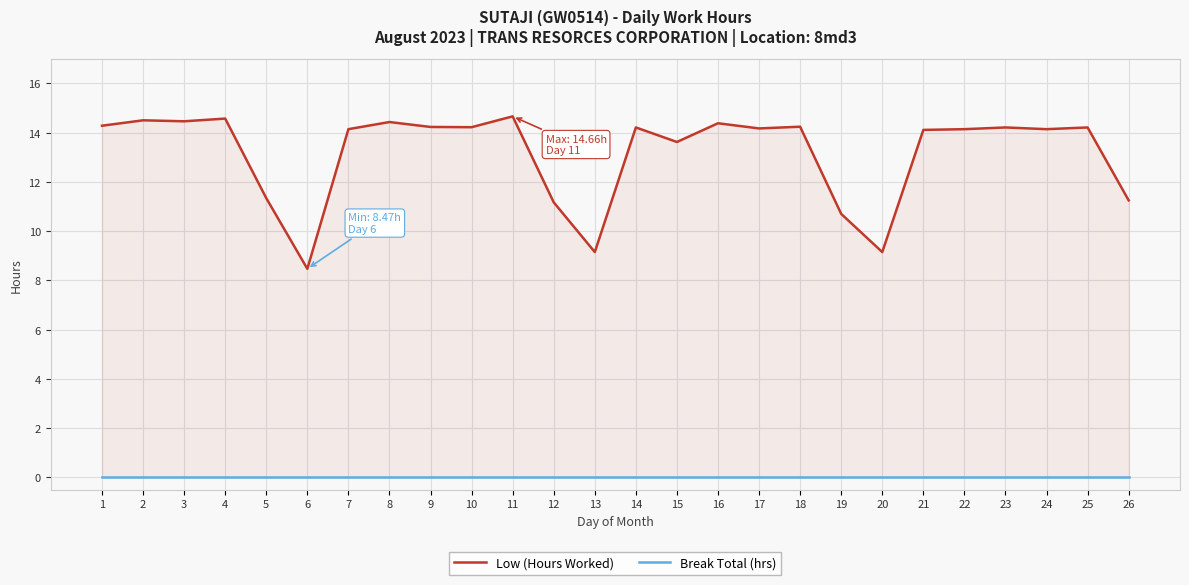

What is the difference between the Low (Hours Worked) values at 7 and 20?

5.0